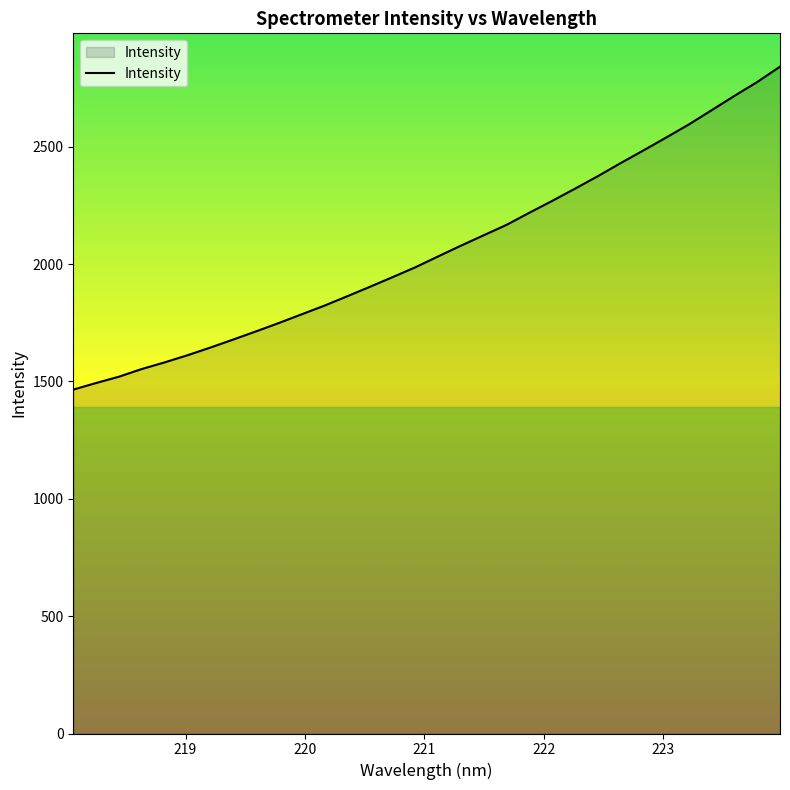

What is the smallest value displayed?

1465.5